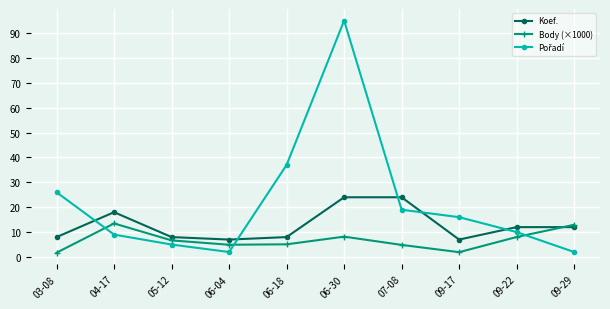

Read the Koef. value at 06-04.

7.0